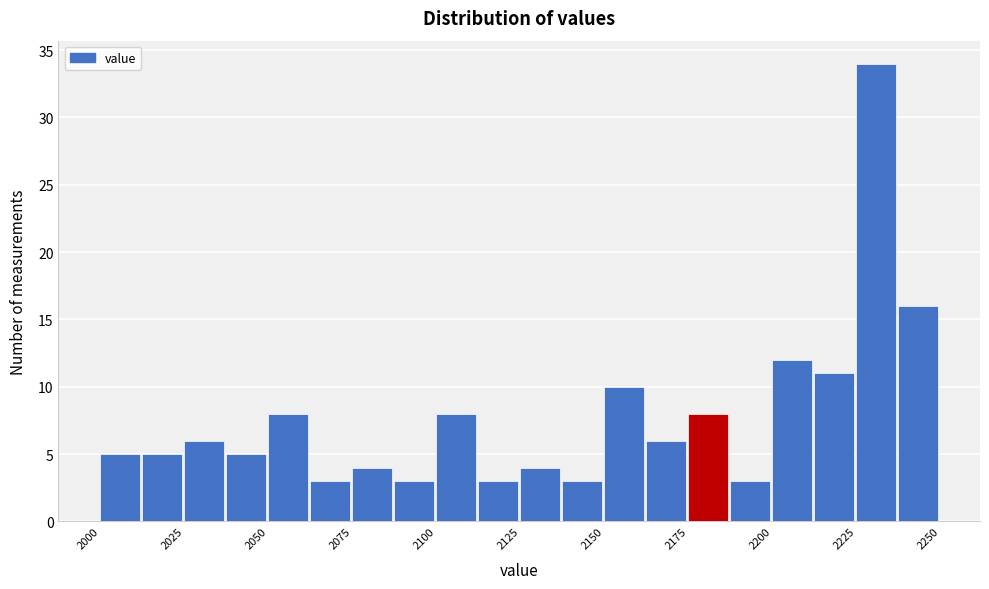

Around what value on the x-axis is the tallest bar? Give the approximate position of its centre, as read against the axis.

2230